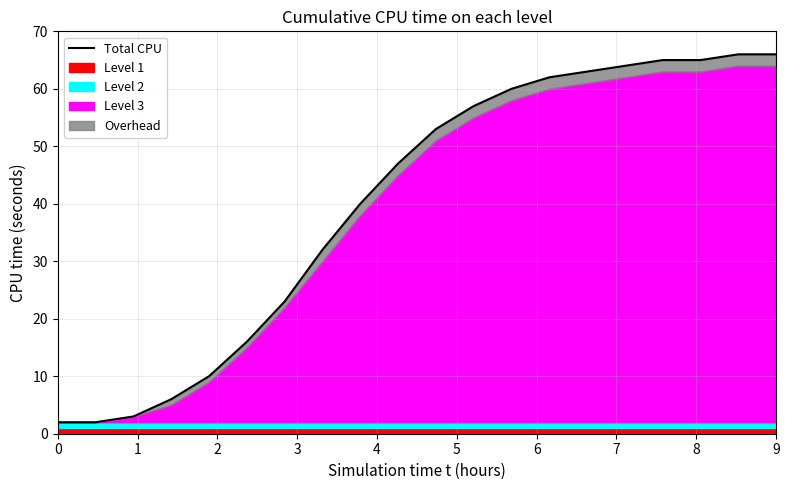

What is the difference between the second highest and minimum values?

64